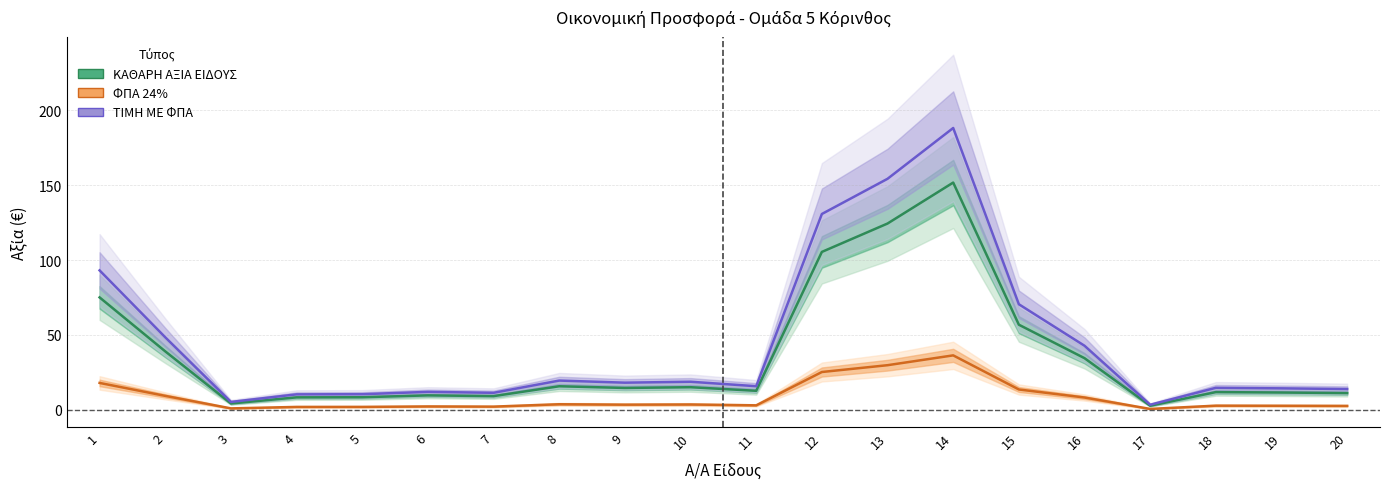

What is the smallest value displayed?

0.7